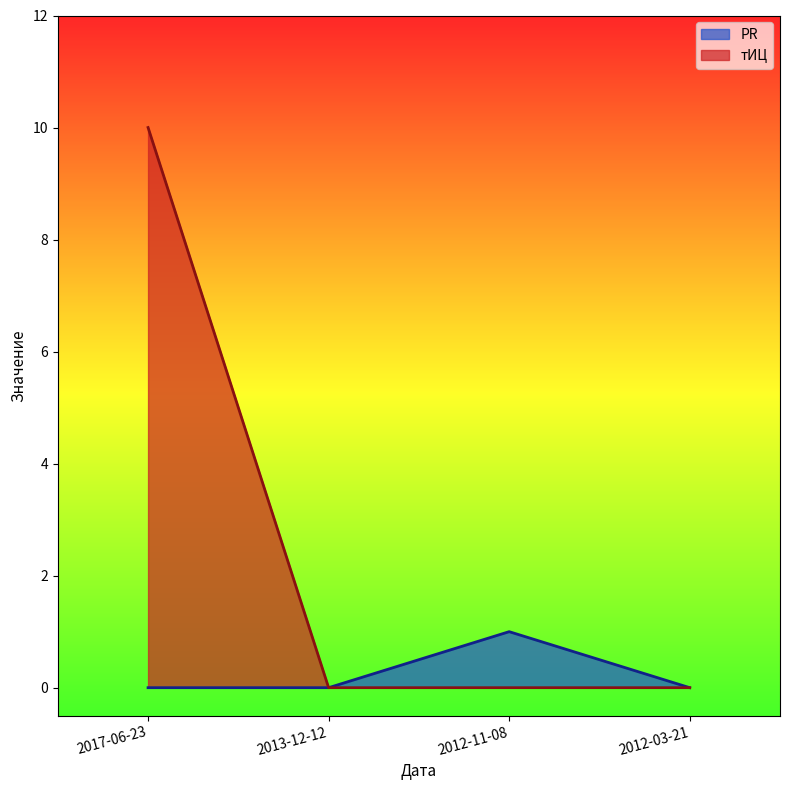

True or false: тИЦ has a value of -5 at 2012-11-08.

False